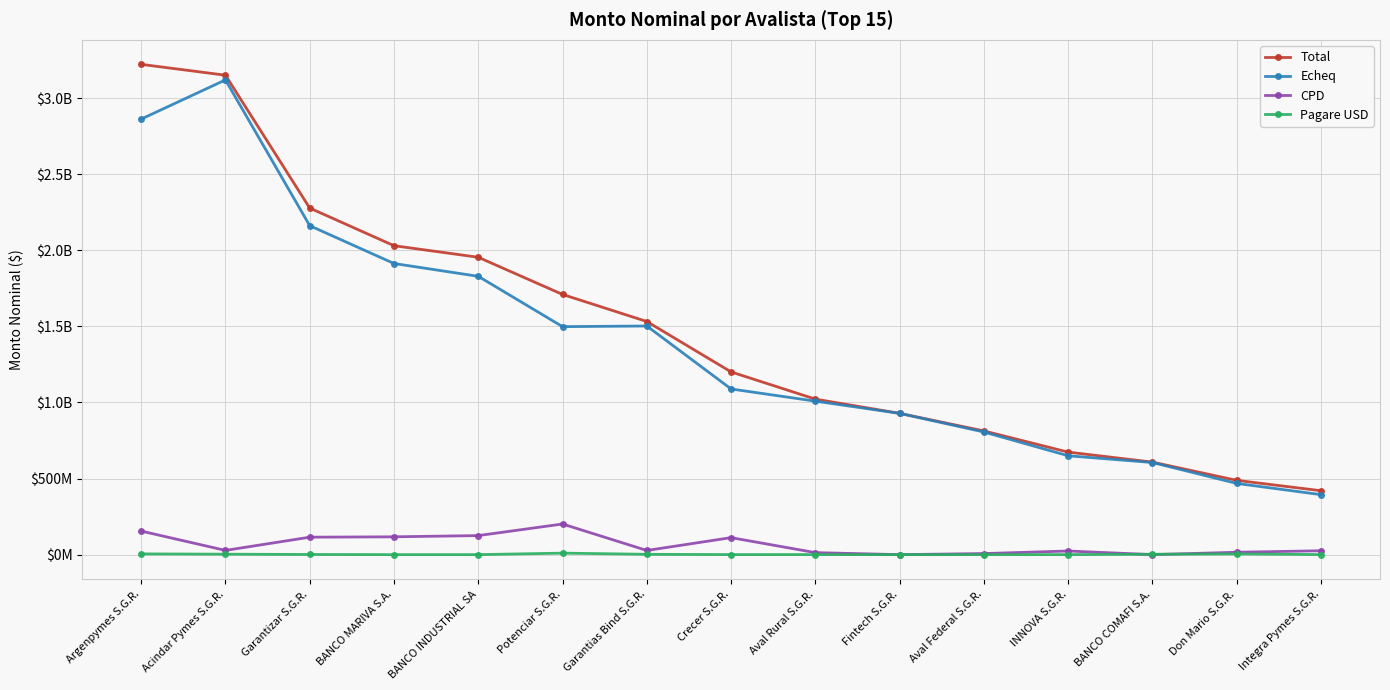

Does the chart have visible grid lines?

Yes